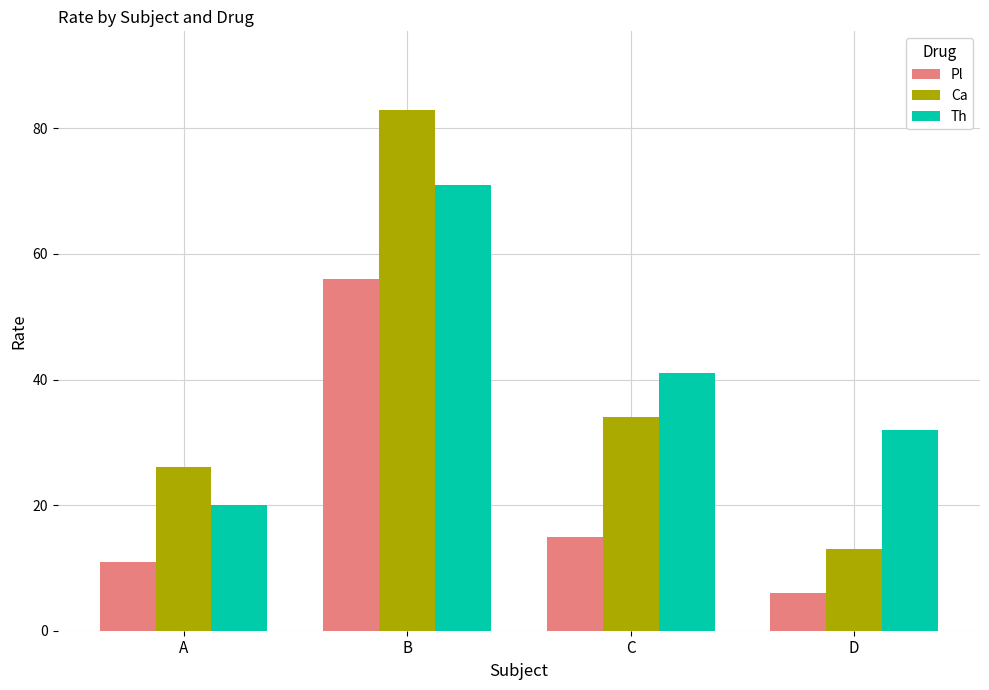

What is the sum of the Th values at B and C?

112